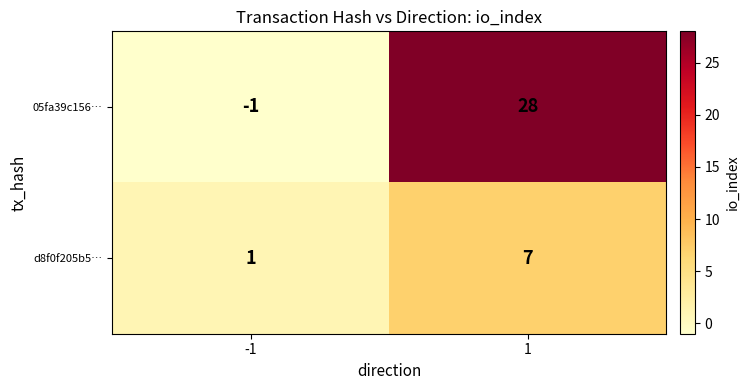

Rank the series by their maximum value, from highest to lowest.

05fa39c156…, d8f0f205b5…